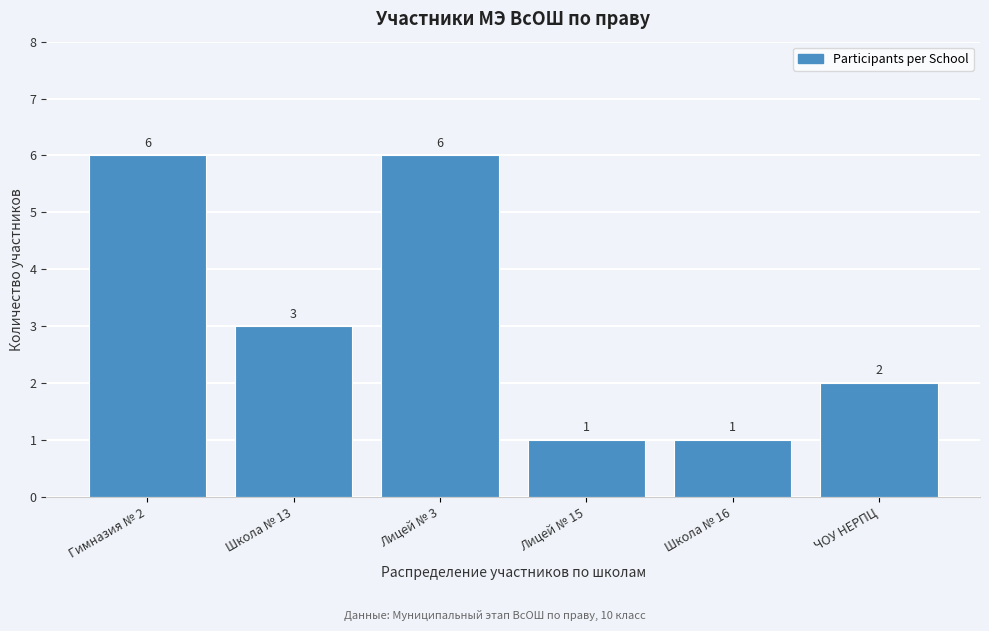

Reading left to right, transcribe all the data shown in this chart.

Гимназия № 2=6	Школа № 13=3	Лицей № 3=6	Лицей № 15=1	Школа № 16=1	ЧОУ НЕРПЦ=2